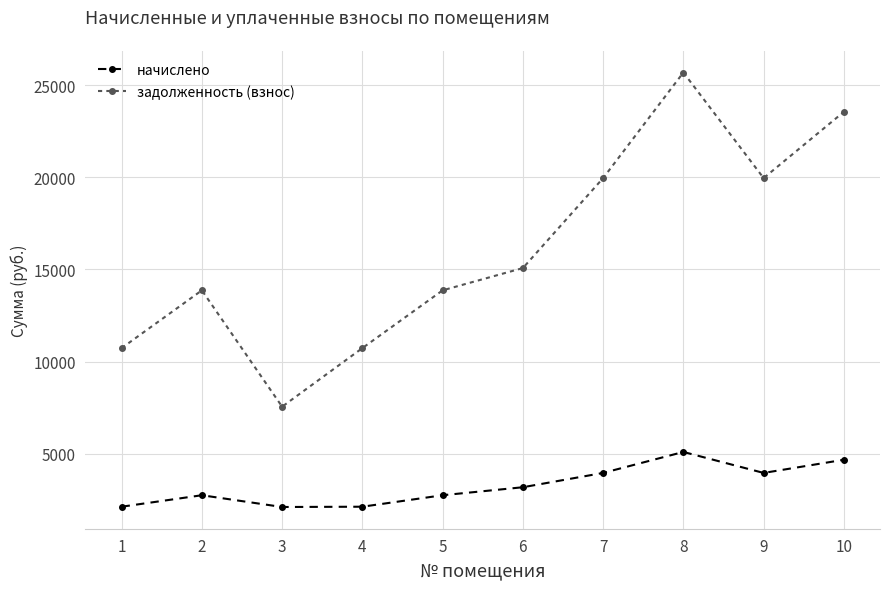

List the series in order of their peak value, highest first.

задолженность (взнос), начислено